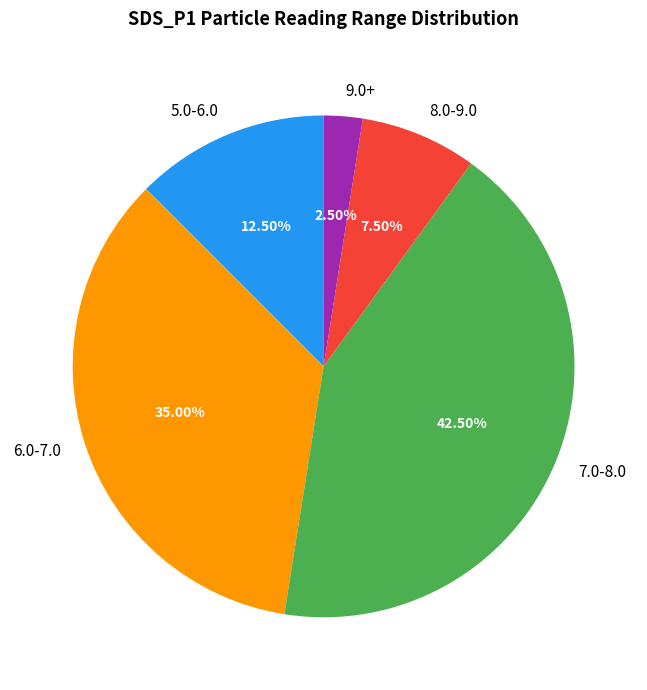

How many slices are in this pie chart?

5